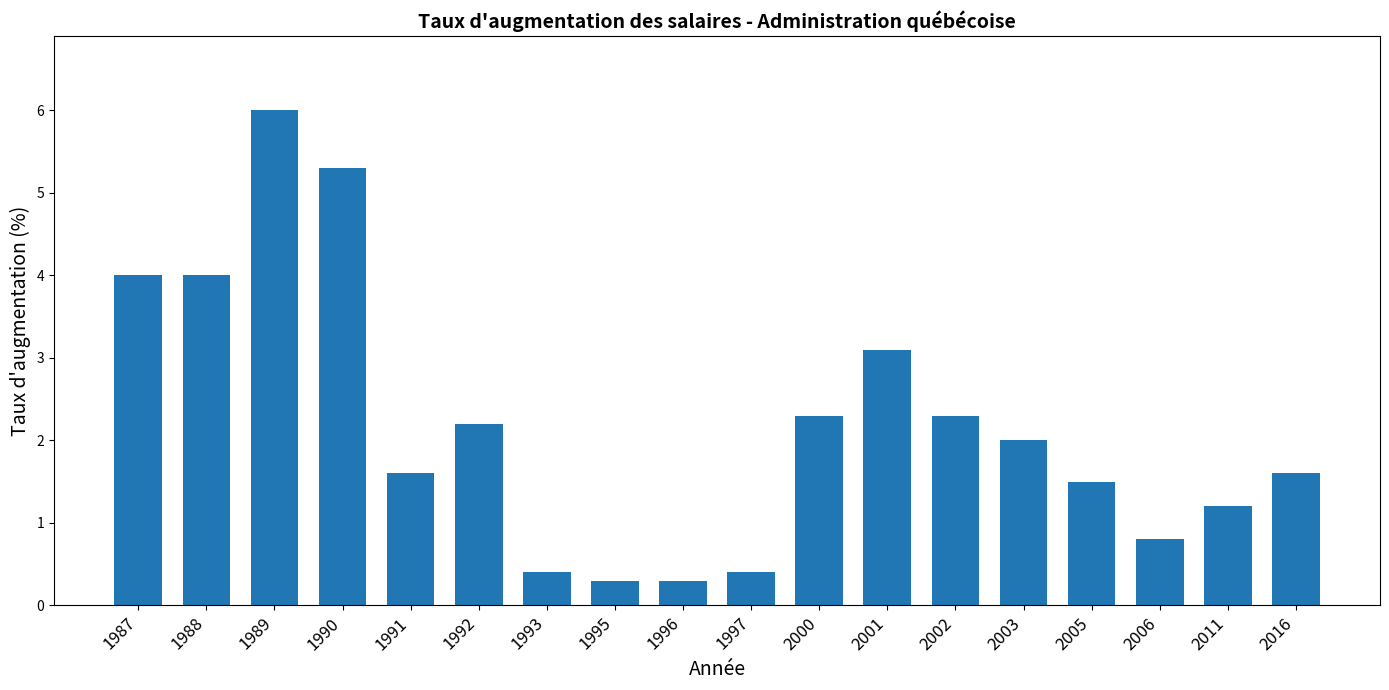

Between 2005 and 2006, which is larger?

2005